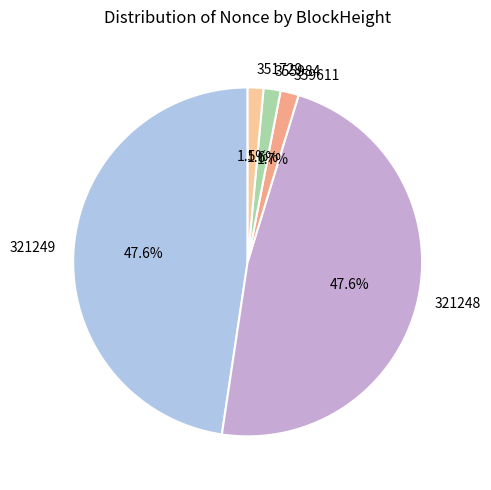

Combined, do 321249 and 351729 account for over 50%?

No